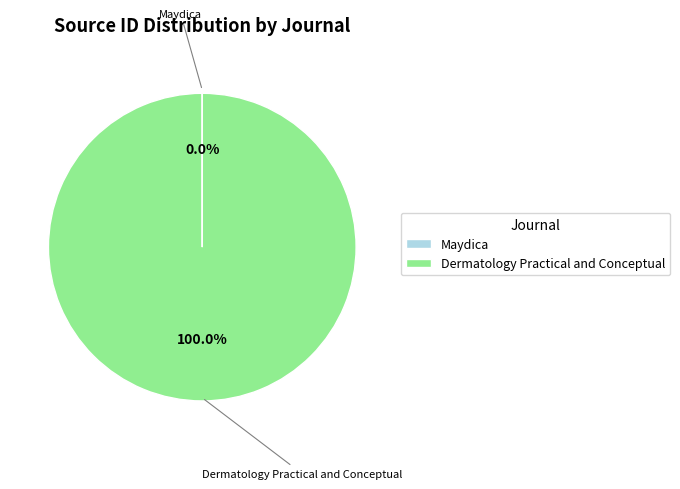

What is the majority slice?

Dermatology Practical and Conceptual